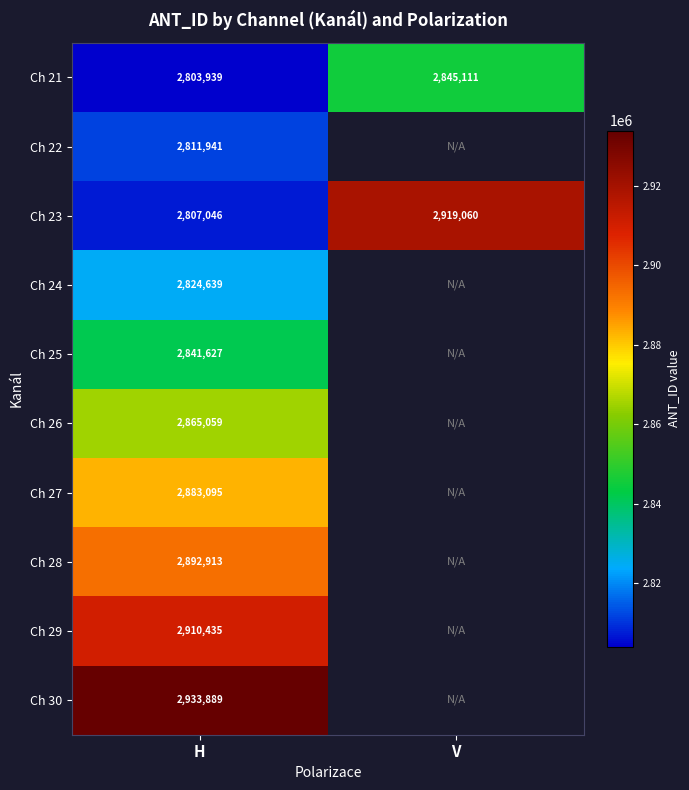

At H, list the series in order from largest to smallest.

Ch 30, Ch 29, Ch 28, Ch 27, Ch 26, Ch 25, Ch 24, Ch 22, Ch 23, Ch 21